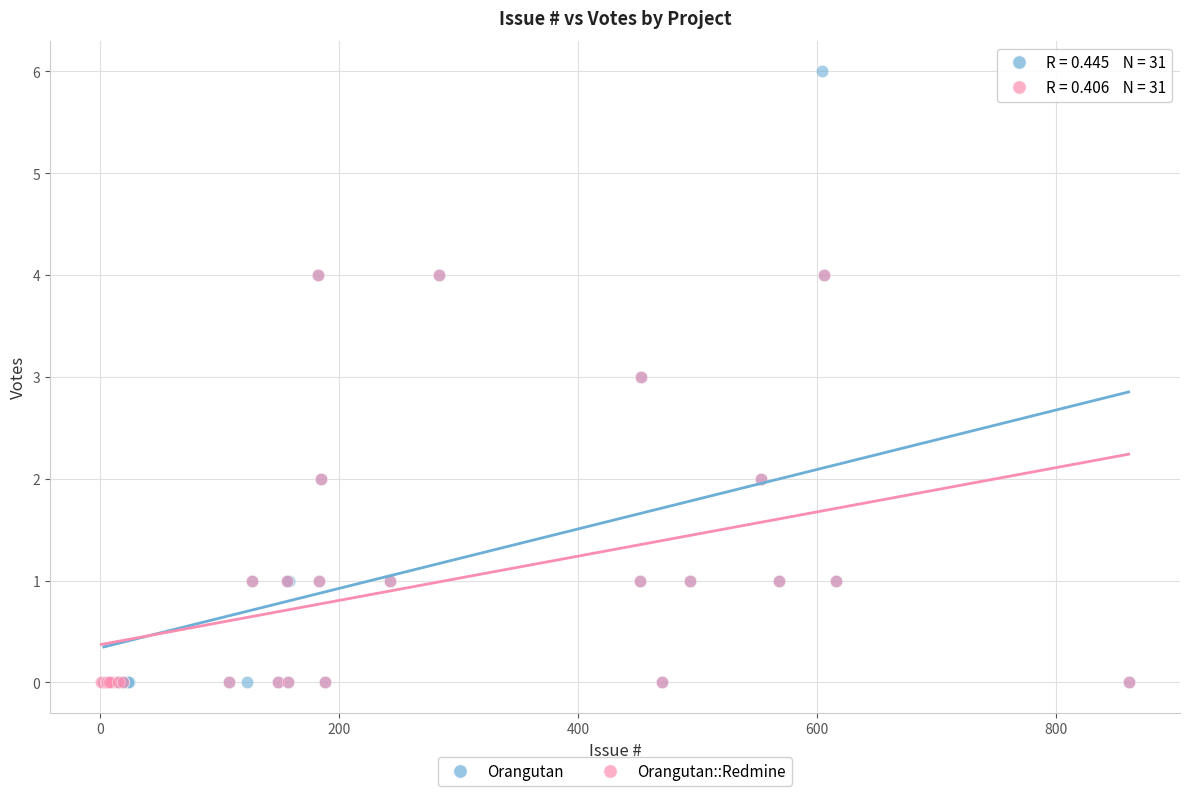

Which series contains the highest Y value?

Orangutan